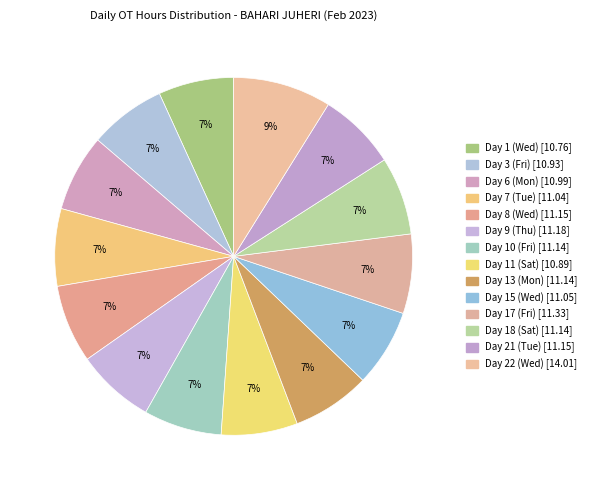

Do Day 1 (Wed) and Day 21 (Tue) together represent more than half of the pie?

No